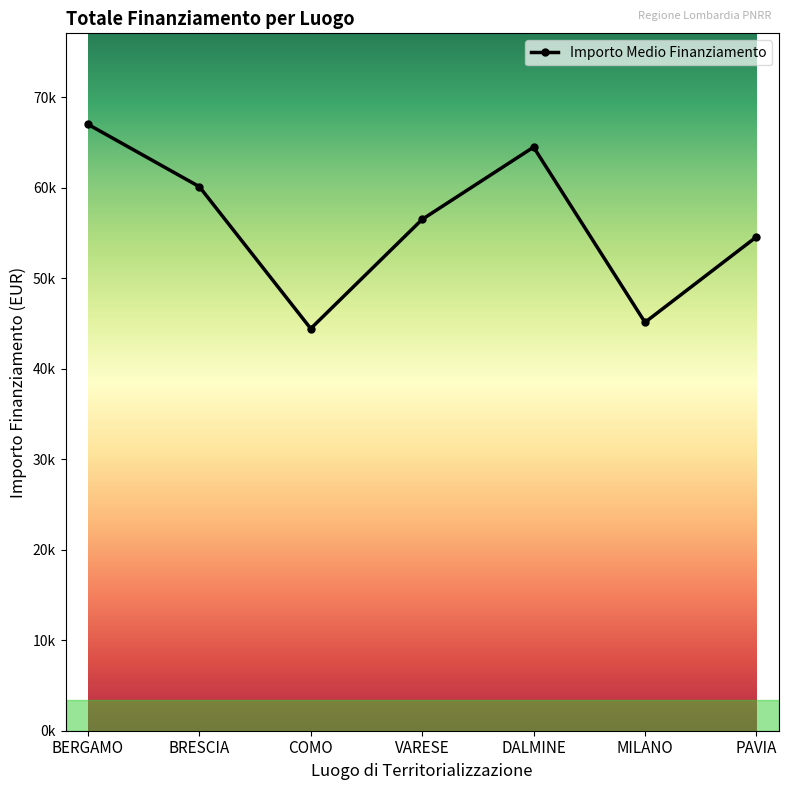

At which category does the data reach its first local valley?

COMO